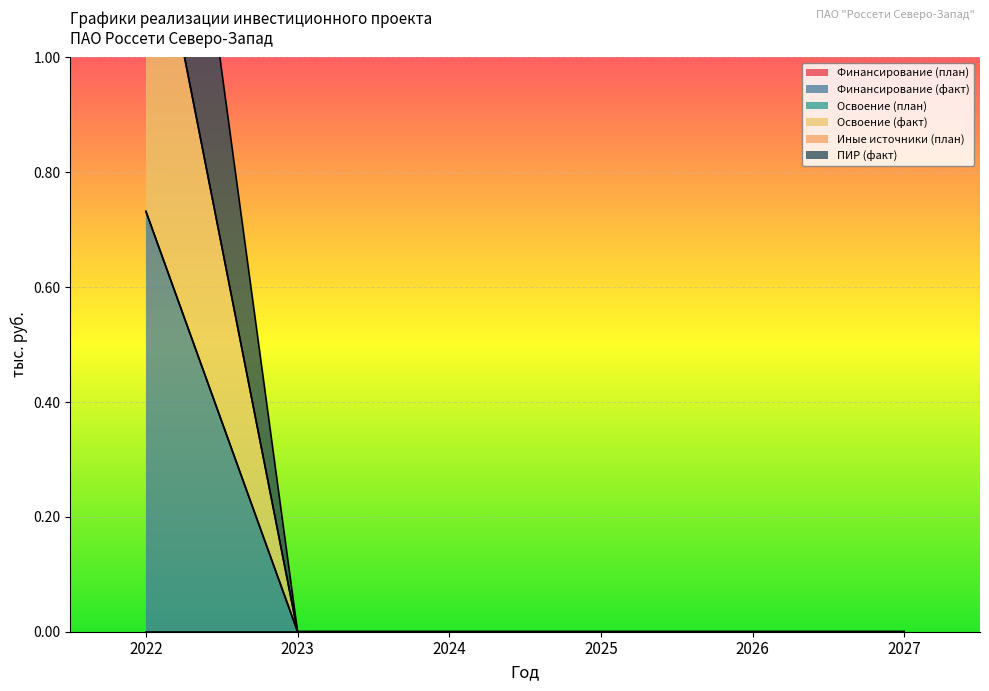

Which has a higher value, 2025 or 2026?

2025